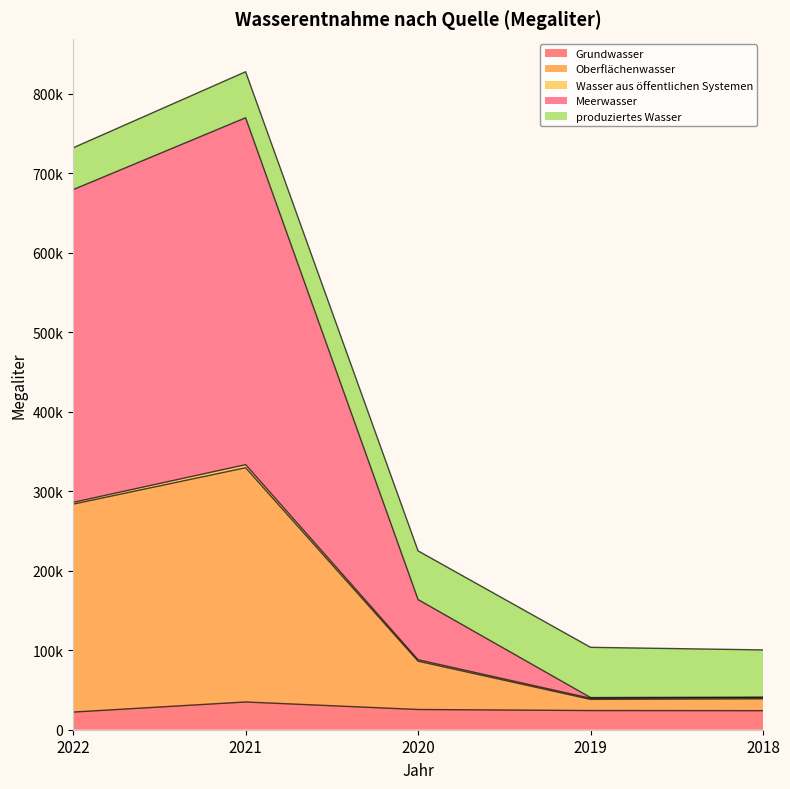

Which category has the lowest value in the Oberflächenwasser series?

2019